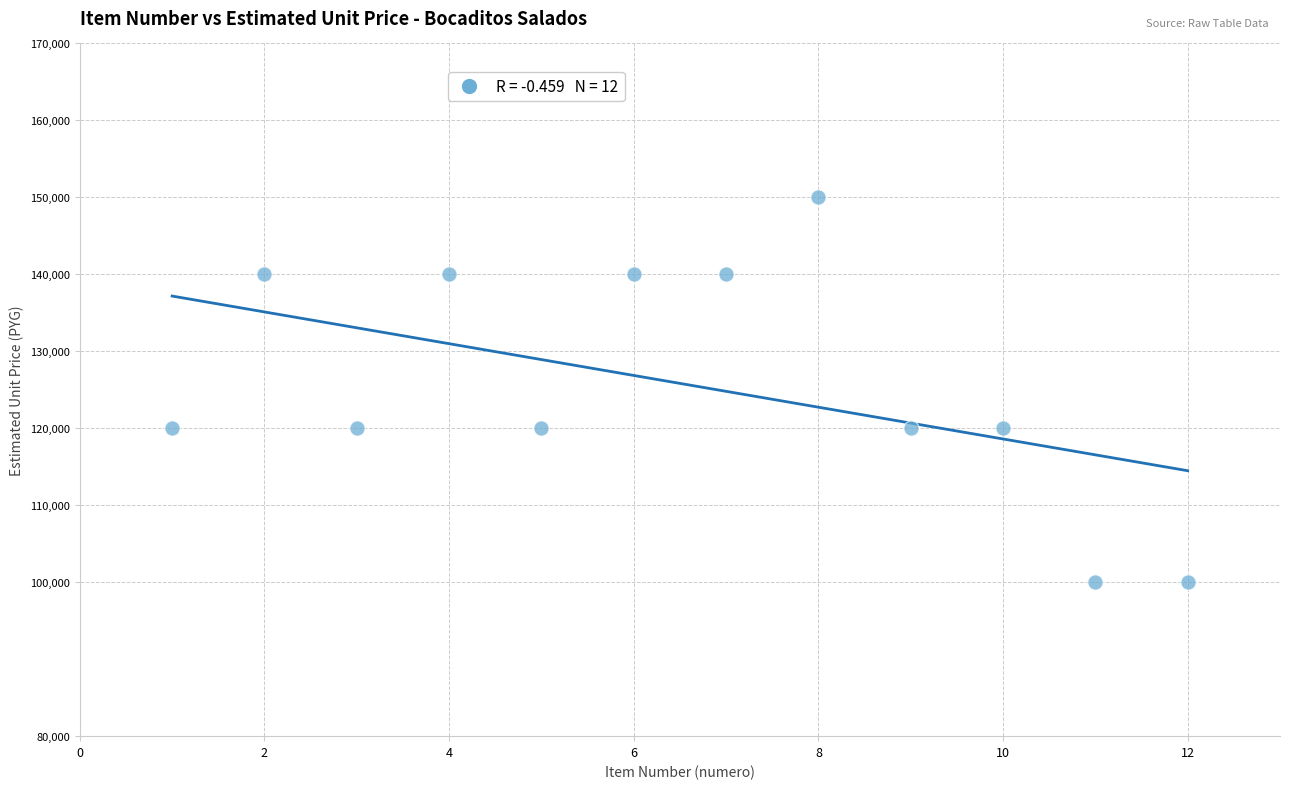

What is the average X value?

6